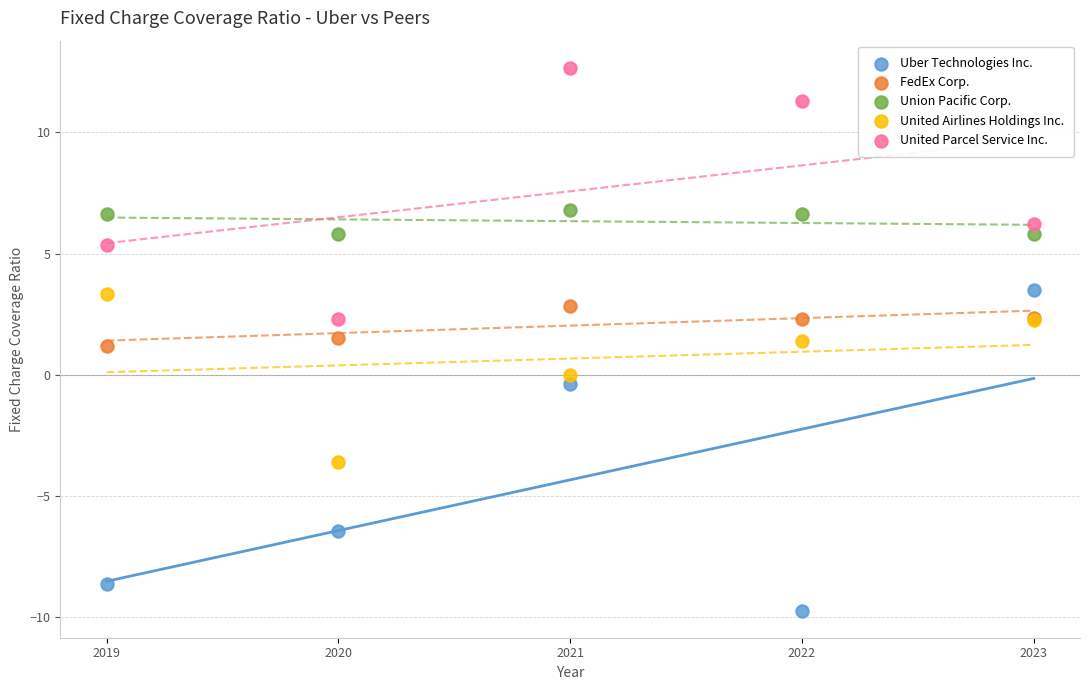

Which series contains the lowest Y value?

Uber Technologies Inc.